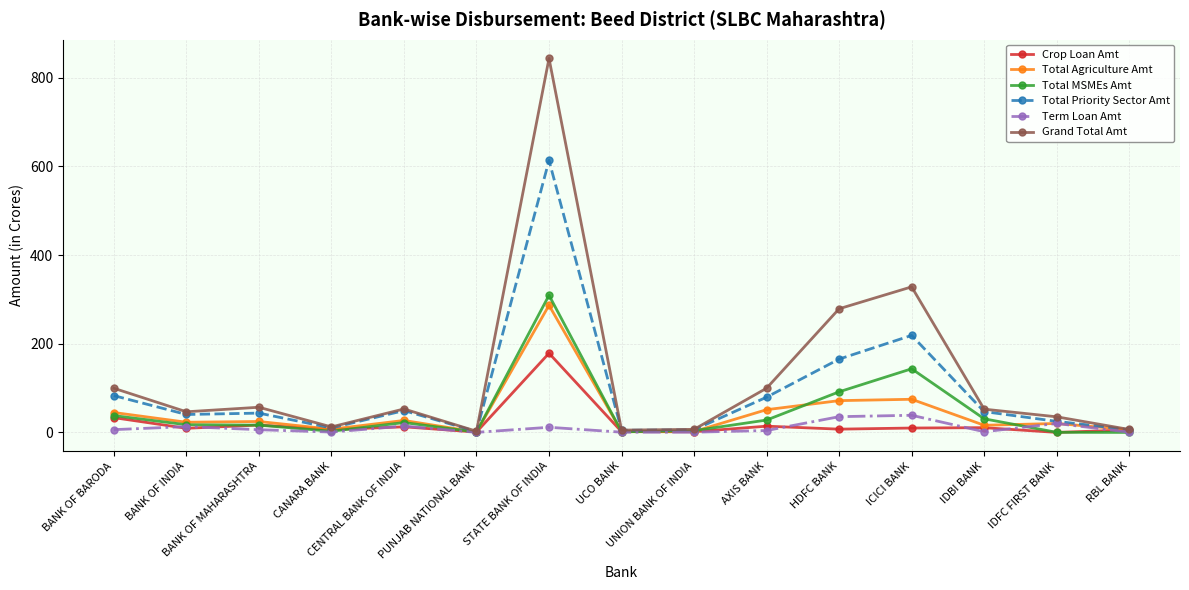

What is the value of the Term Loan Amt point at the 11th from the left?

35.5